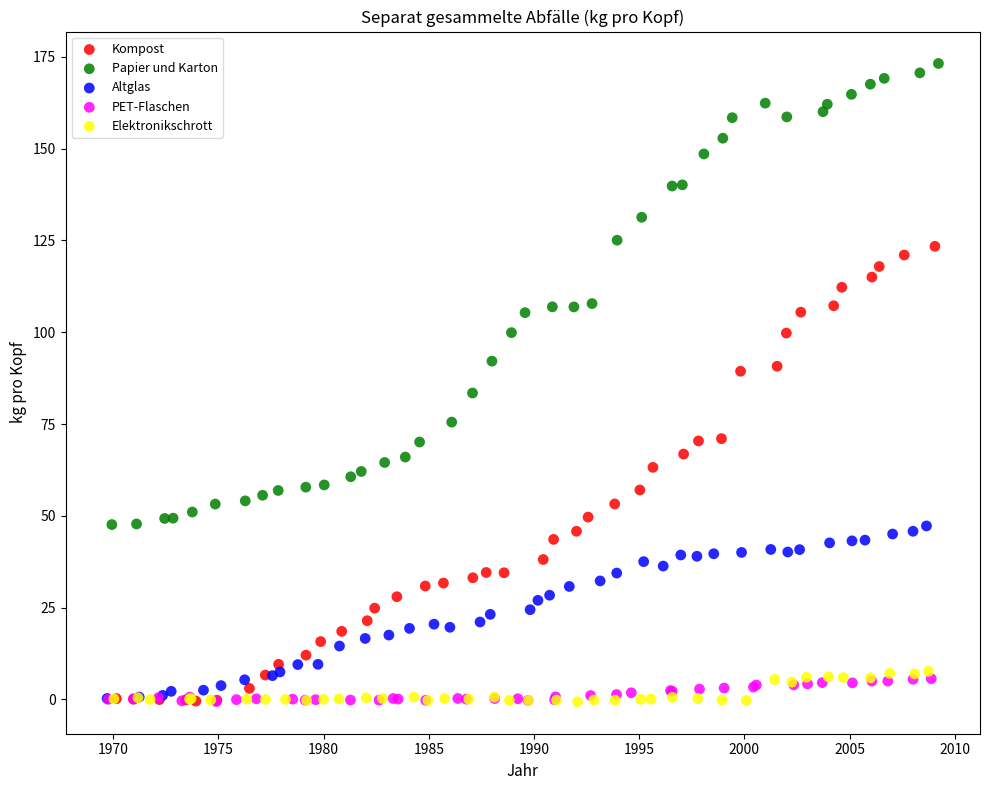

What are all the series names shown in the legend?

Kompost, Papier und Karton, Altglas, PET-Flaschen, Elektronikschrott